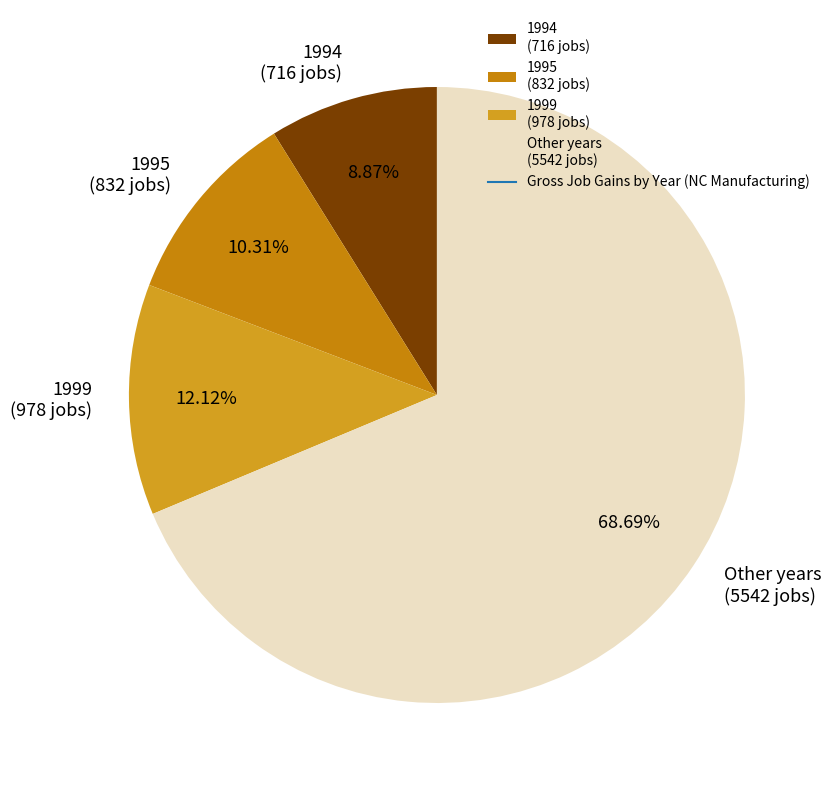

Rank the categories by value from lowest to highest.

1994 (716 jobs), 1995 (832 jobs), 1999 (978 jobs), Other years (5542 jobs)